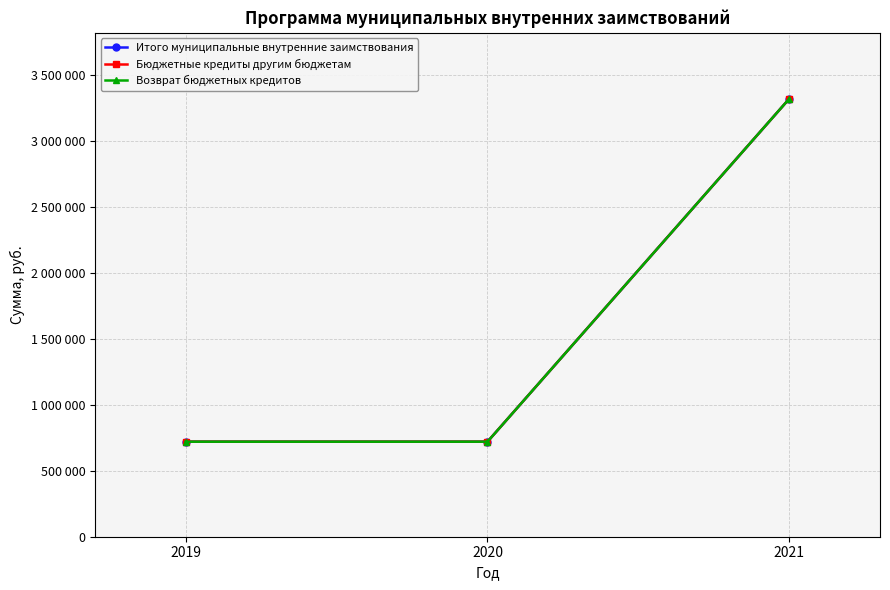

At which category is the sum across all series the highest?

2021